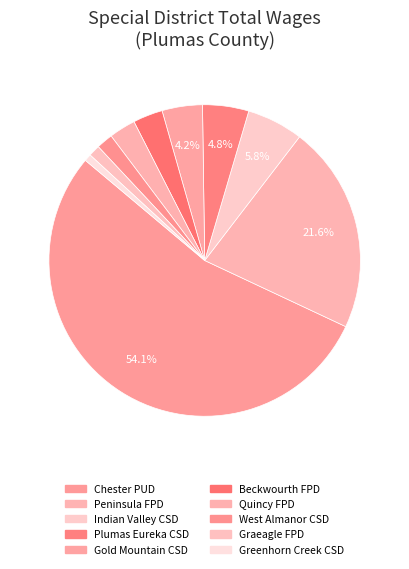

Rank the categories by value from lowest to highest.

Greenhorn Creek Community Services District, Graeagle Fire Protection District, West Almanor Community Services District, Quincy Fire Protection District, Beckwourth Fire Protection District, Gold Mountain Community Services District, Plumas Eureka Community Services District, Indian Valley Community Services District, Peninsula Fire Protection District, Chester Public Utility District